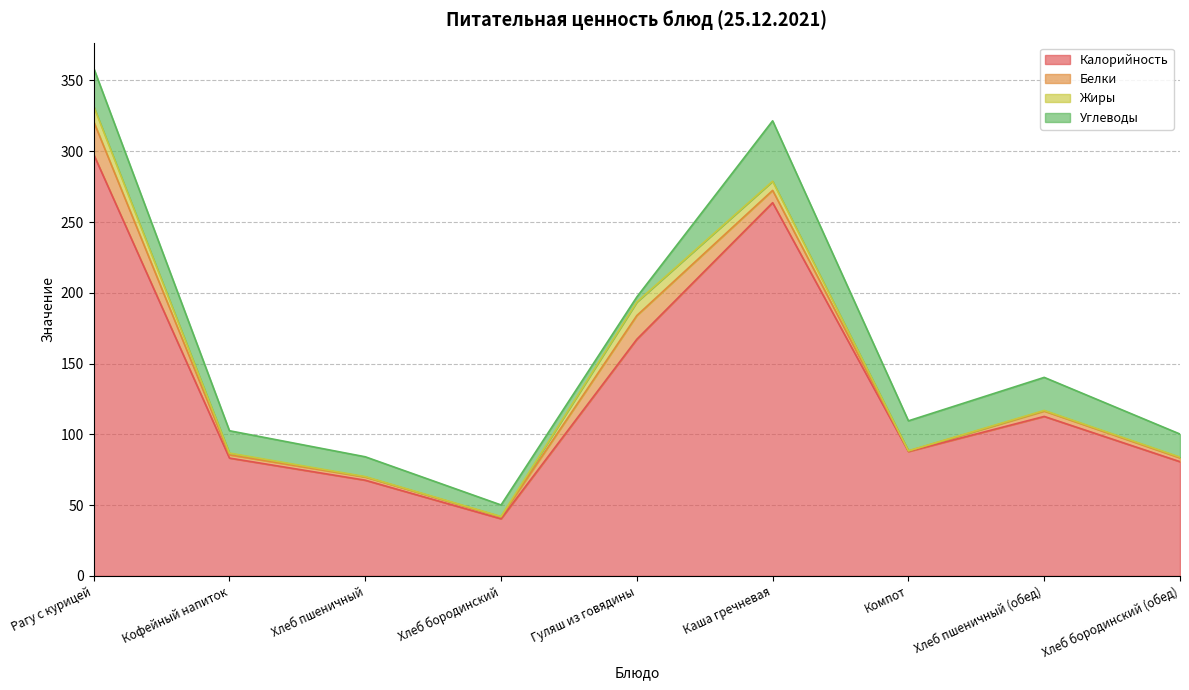

How many interior local valleys does the Калорийность series have?

2